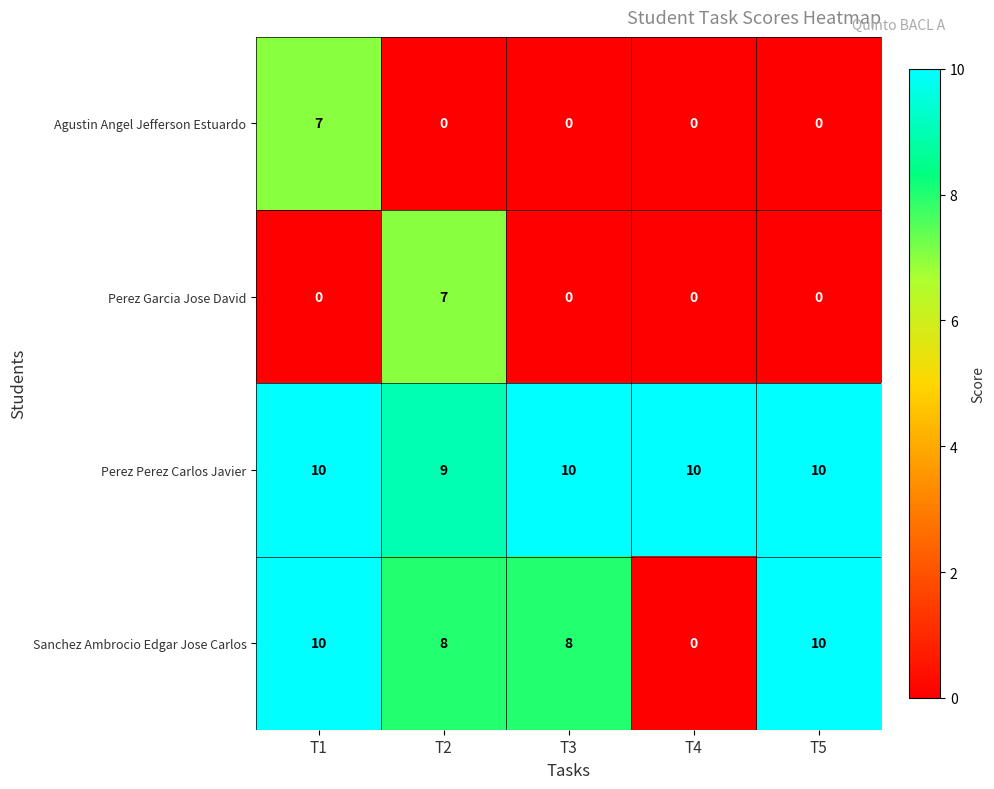

At which category is the sum across all series the highest?

T1